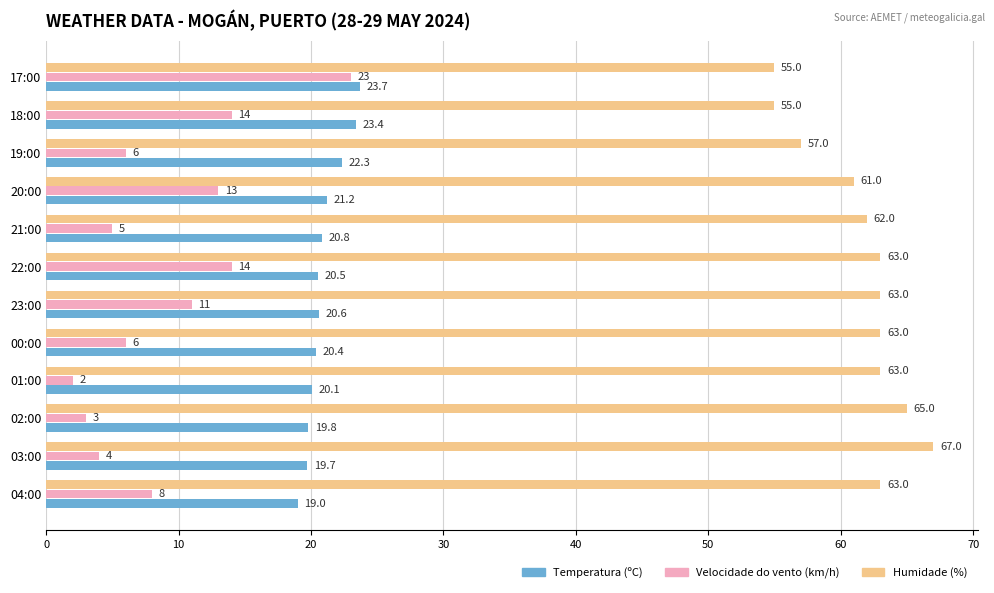

Which series has the largest total across all categories?

Humidade (%)